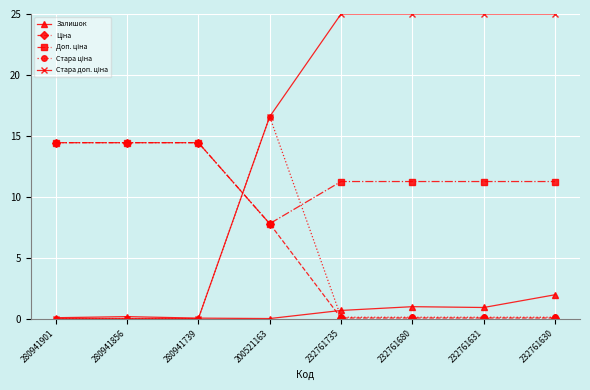

At which category is the sum across all series the highest?

200521163